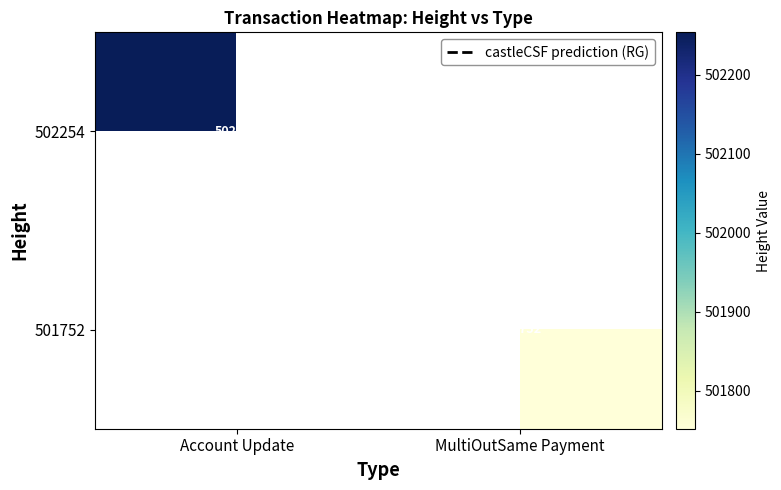

At MultiOutSame Payment, list the series in order from smallest to largest.

502254, 501752